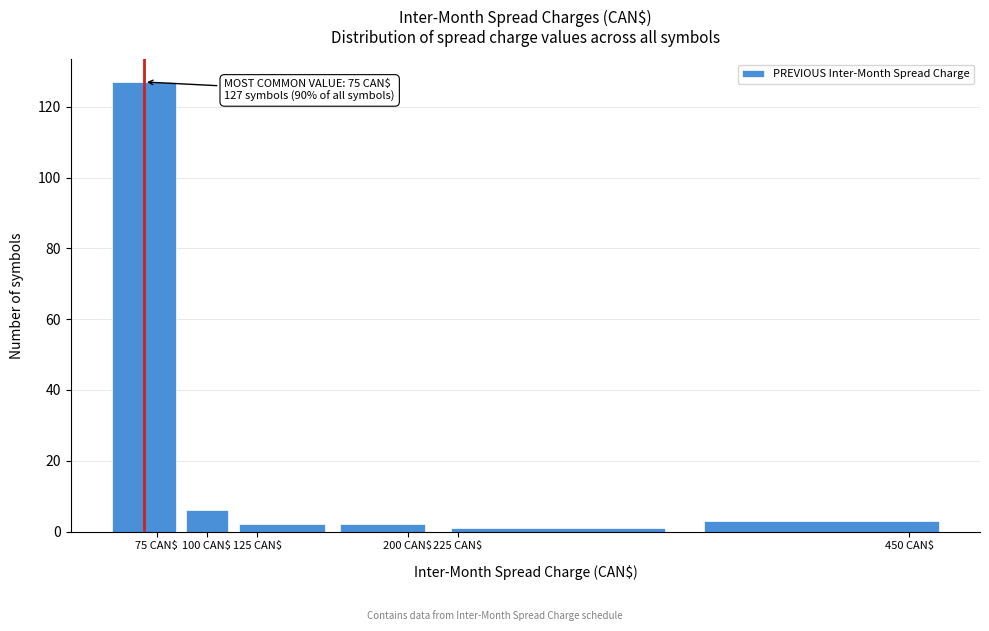

Which range on the x-axis has the tallest bar?

50.0 to 87.5